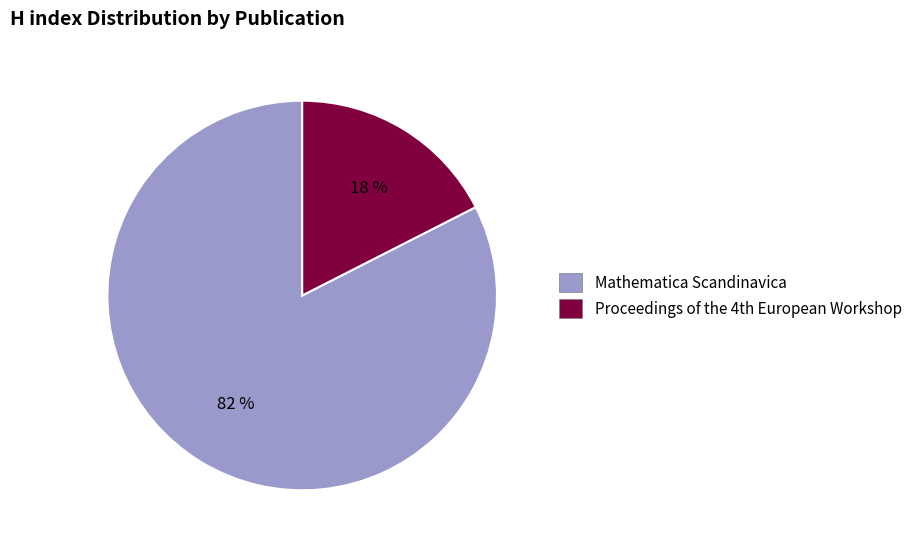

Count the number of slices in the pie.

2